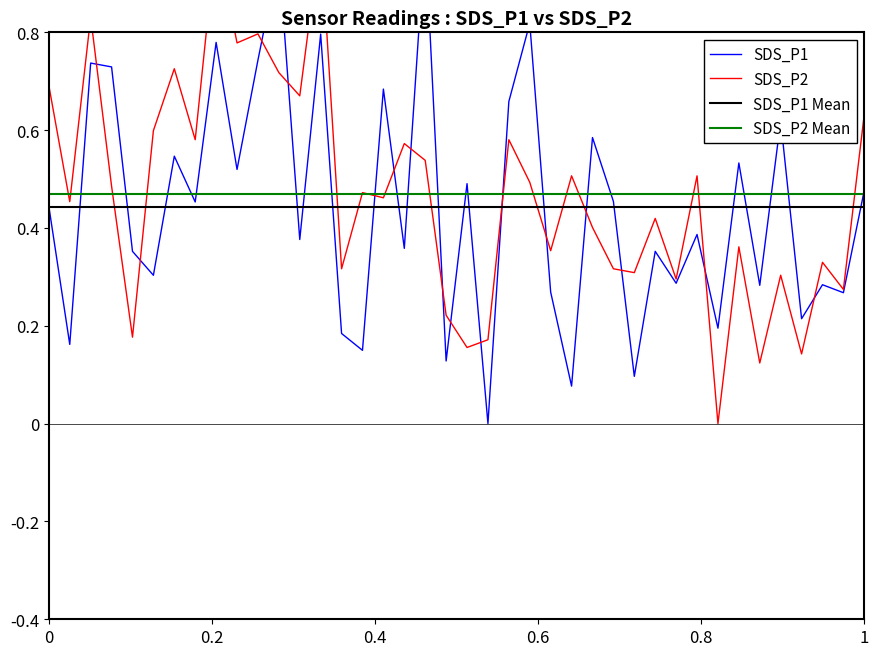

True or false: SDS_P2 Mean and SDS_P1 Mean intersect in this chart.

False